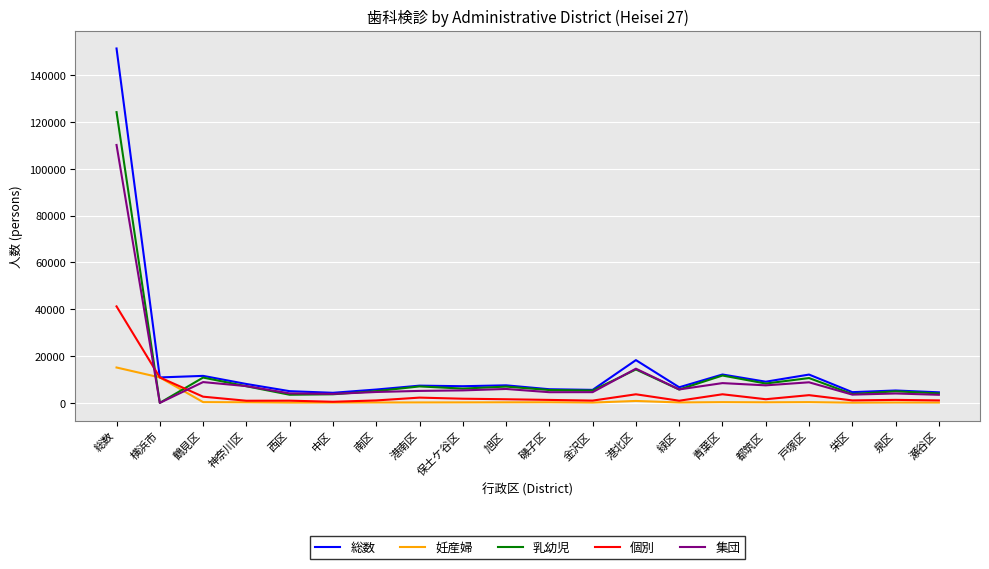

Which category has the highest value across all series?

総数